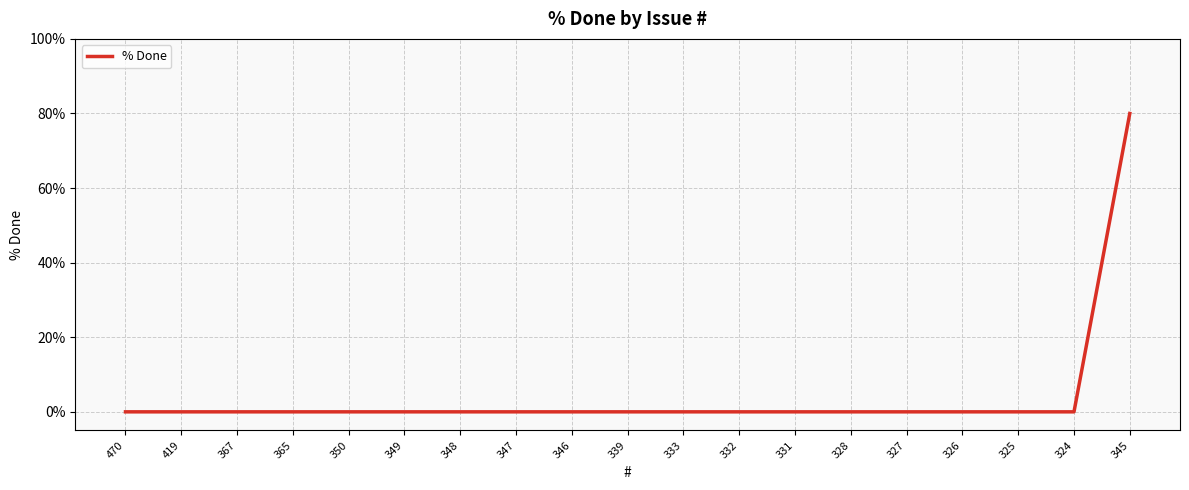

Is it true that the value at 350 is 0?

True